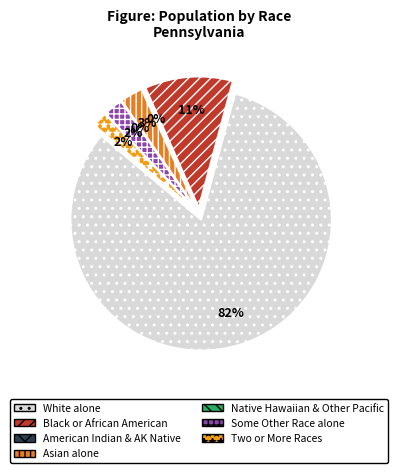

To the nearest percent, what is the average slice percentage?

14%